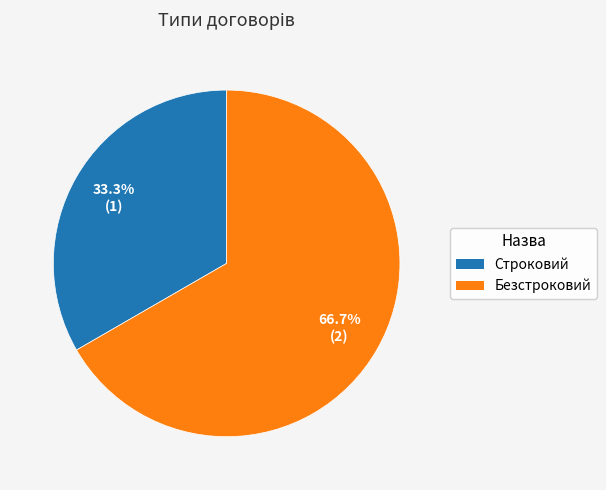

Between Строковий and Безстроковий, which is larger?

Безстроковий